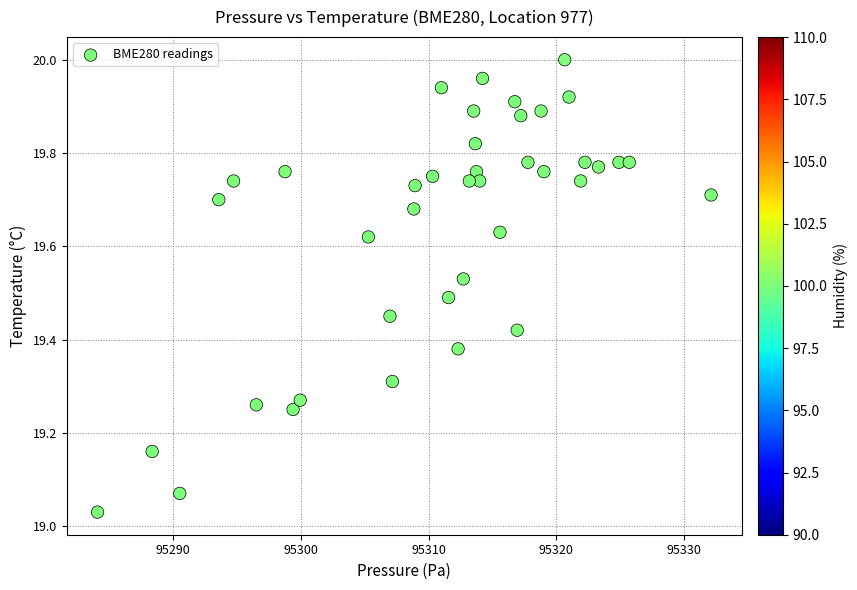

What is the range of X values (max minus min)?

48.1